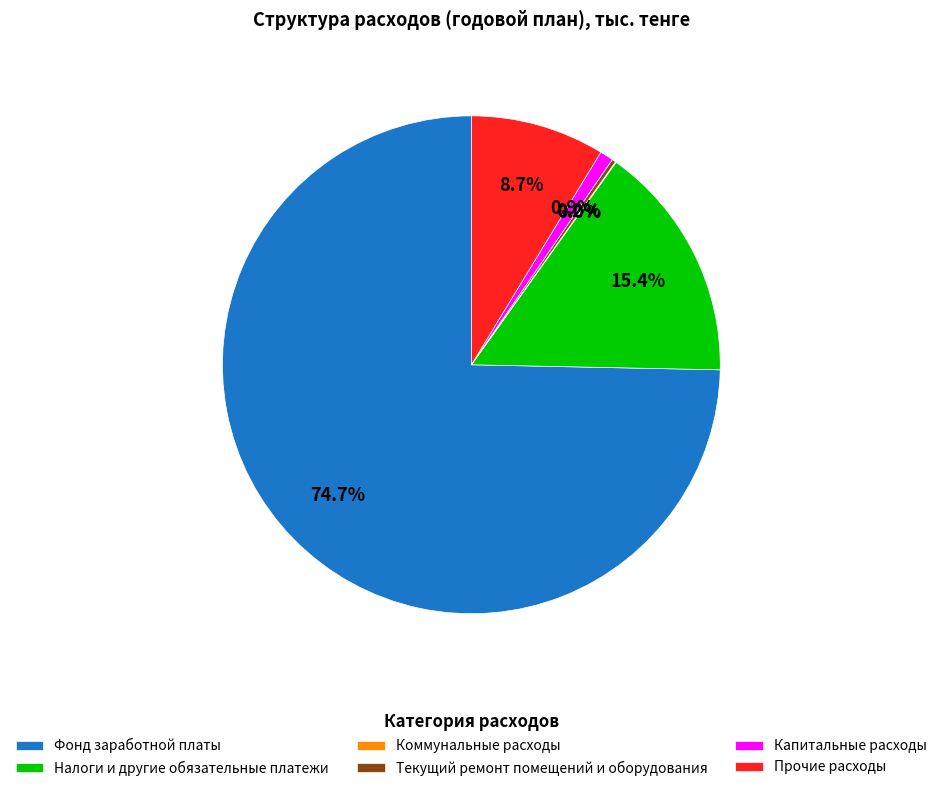

Between Фонд заработной платы and Налоги и другие обязательные платежи, which is larger?

Фонд заработной платы